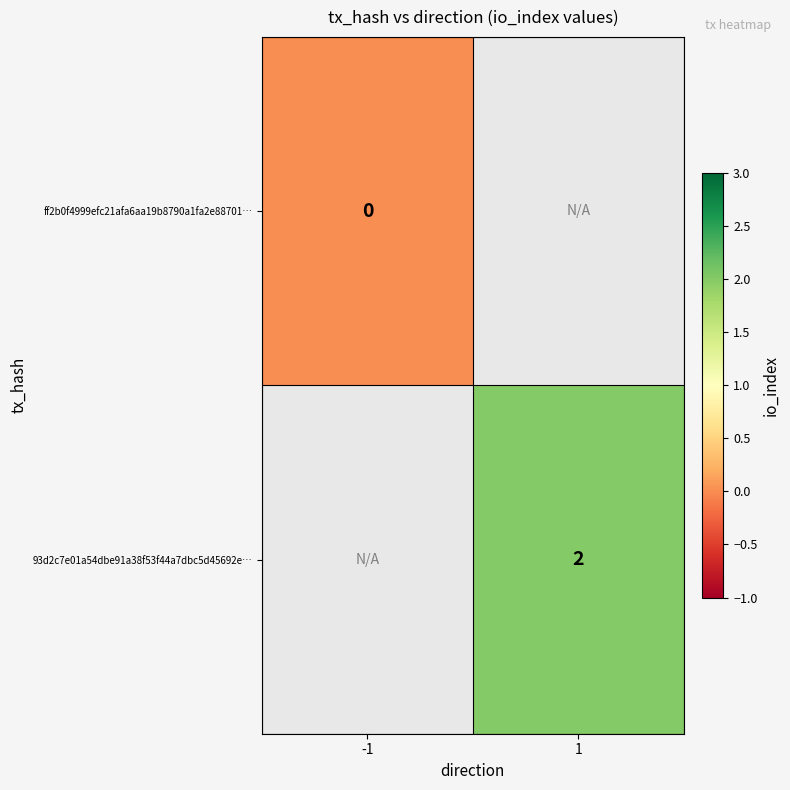

How many series are shown in this chart?

2